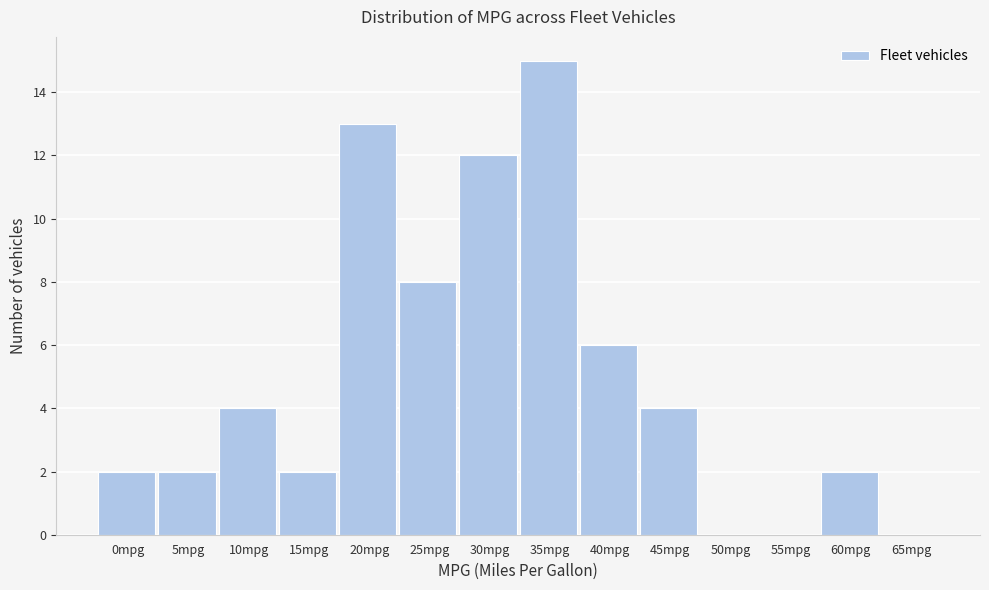

Reading right to left, list all the values displayed in this chart.

65mpg=0	60mpg=2	55mpg=0	50mpg=0	45mpg=4	40mpg=6	35mpg=15	30mpg=12	25mpg=8	20mpg=13	15mpg=2	10mpg=4	5mpg=2	0mpg=2